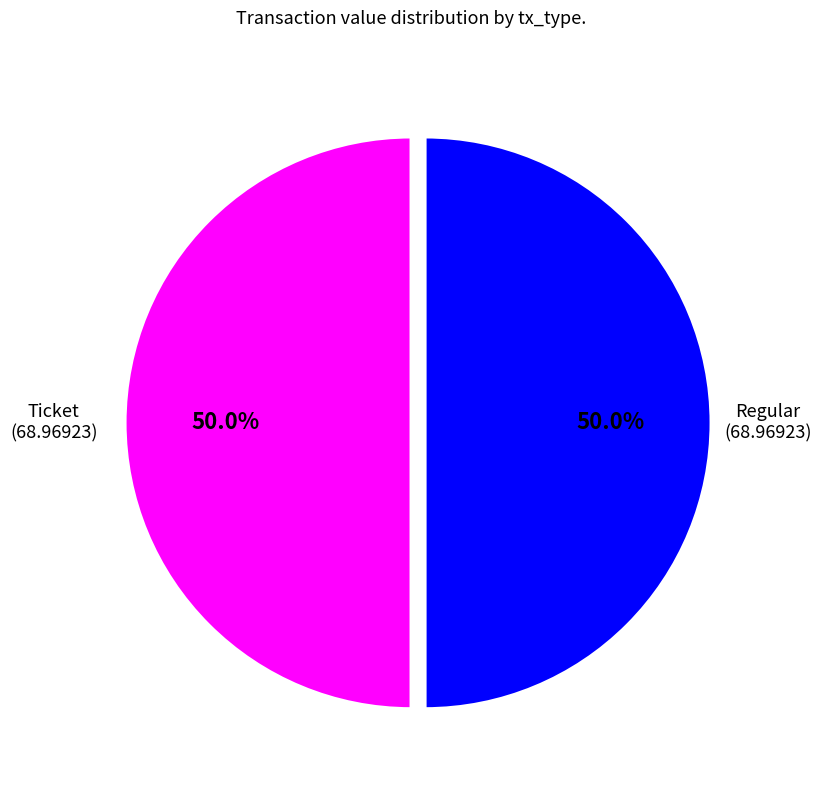

How many slices are in this pie chart?

2